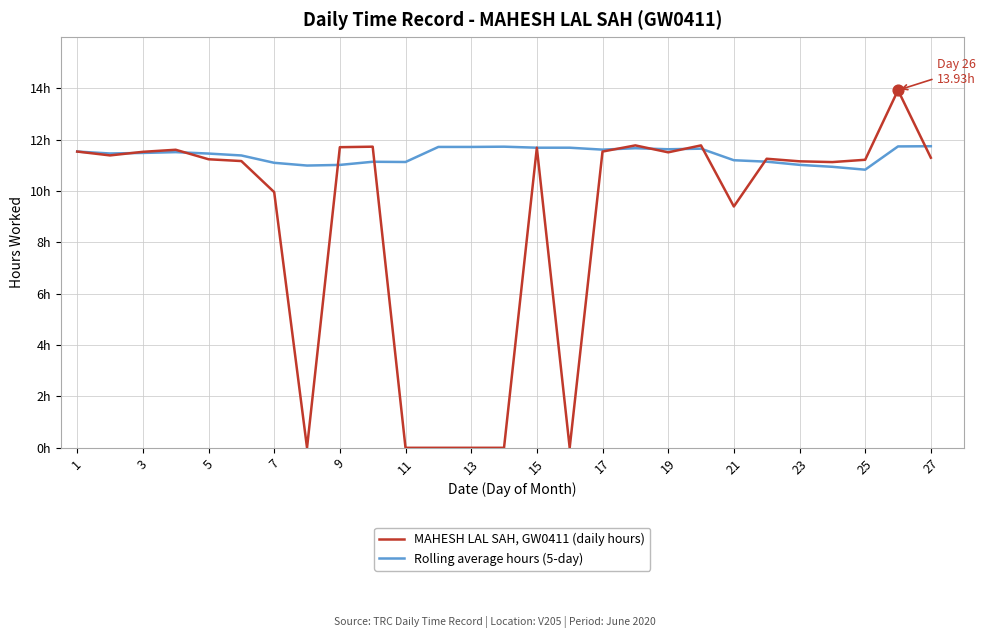

Does the chart have visible grid lines?

Yes